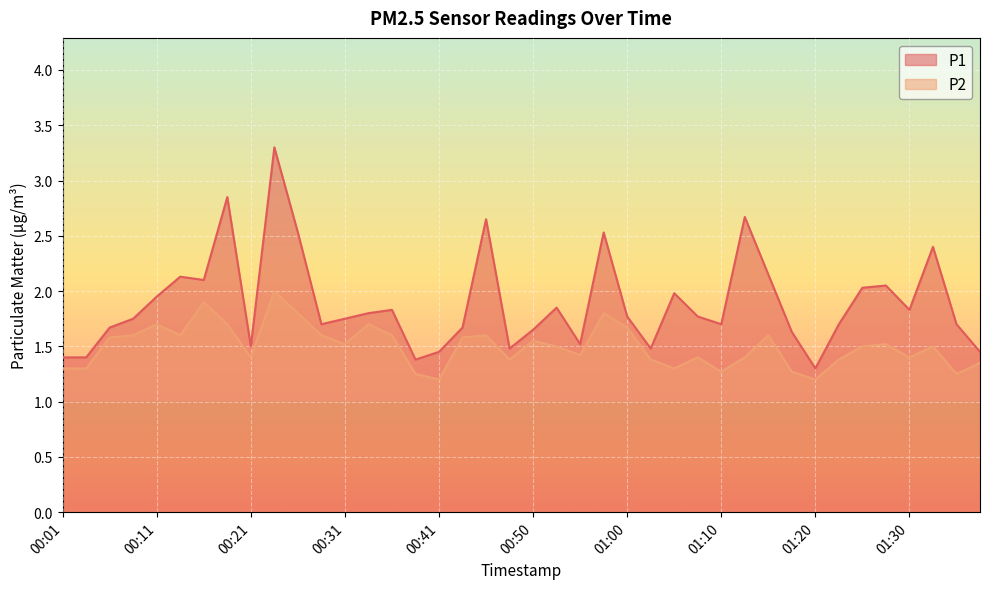

Reading right to left, what are all the values shown in this chart?

P1: 1.4	1.7	2.4	1.8	2.0	2.0	1.7	1.3	1.6	2.1	2.7	1.7	1.8	2.0	1.5	1.8	2.5	1.5	1.9	1.6	1.5	2.6	1.7	1.4	1.4	1.8	1.8	1.8	1.7	2.5	3.3	1.5	2.9	2.1	2.1	1.9	1.8	1.7	1.4	1.4
P2: 1.4	1.2	1.5	1.4	1.5	1.5	1.4	1.2	1.3	1.6	1.4	1.3	1.4	1.3	1.4	1.7	1.8	1.4	1.5	1.6	1.4	1.6	1.6	1.2	1.2	1.6	1.7	1.5	1.6	1.8	2.0	1.4	1.7	1.9	1.6	1.7	1.6	1.6	1.3	1.3